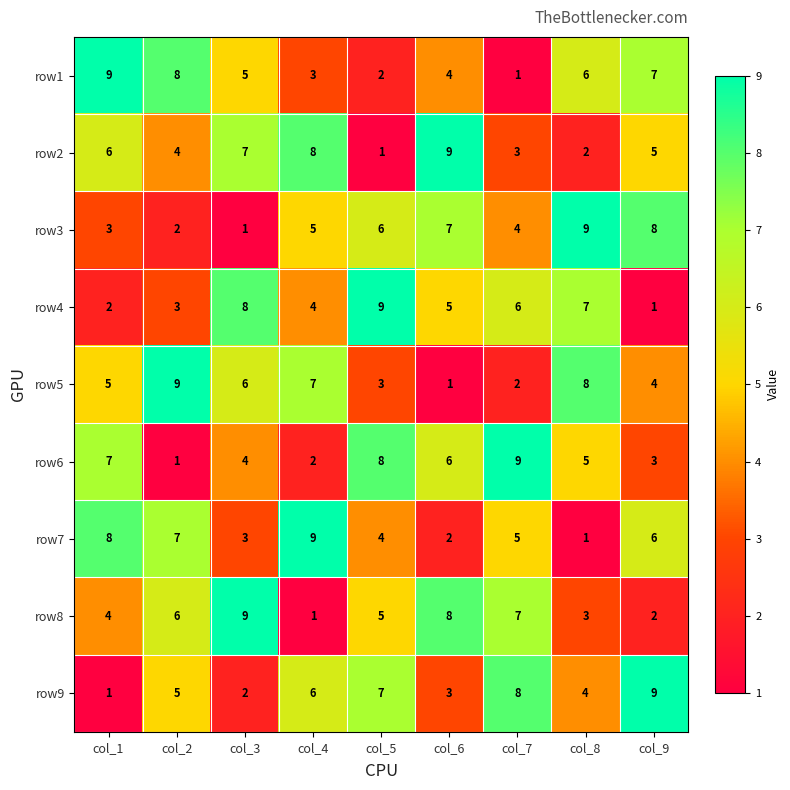

Read the row9 value at col_9.

9